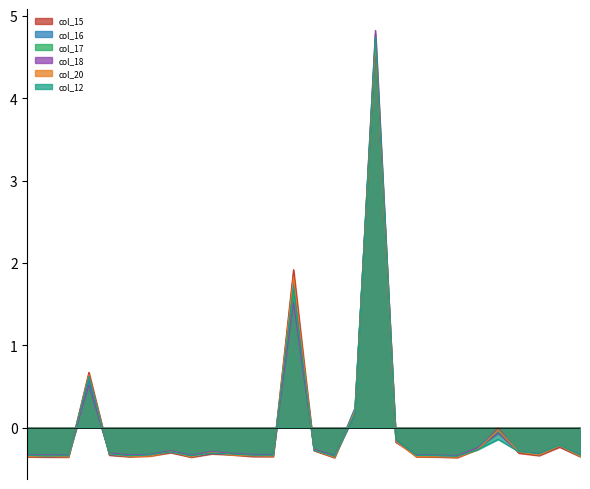

Which series has the largest range (max minus min)?

col_18